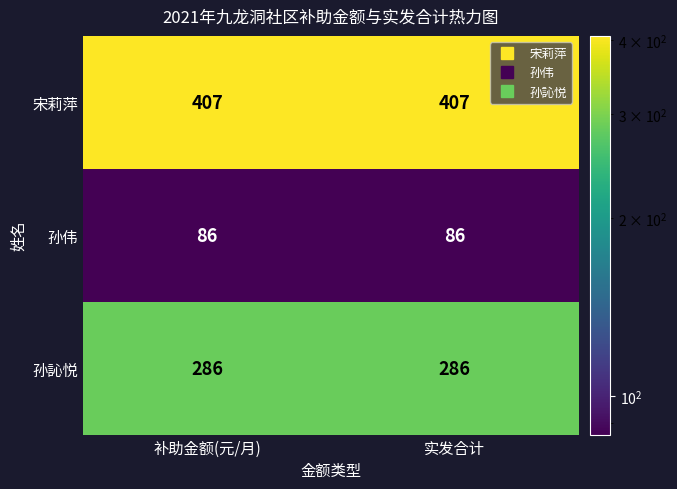

What is the sum of the 孙伟 values at 补助金额(元/月) and 实发合计?

172